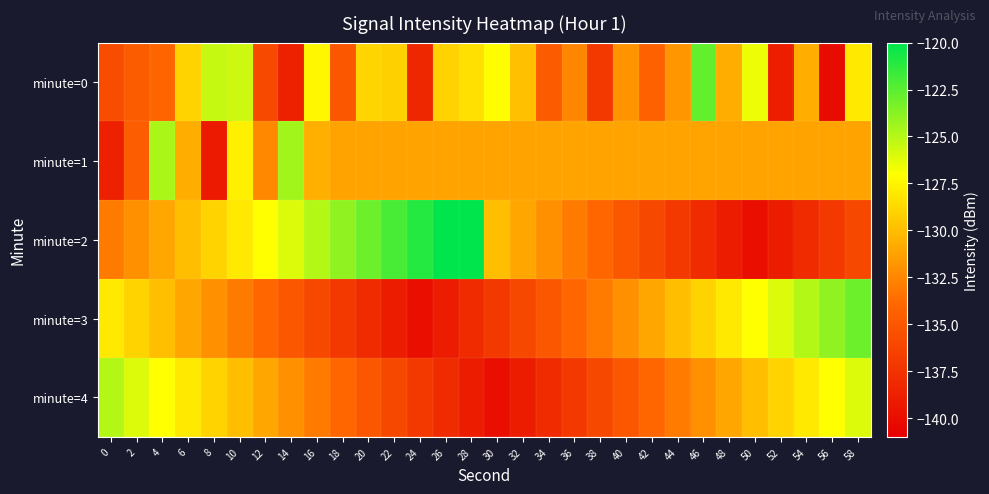

Between 36 and 34, which is larger?

36